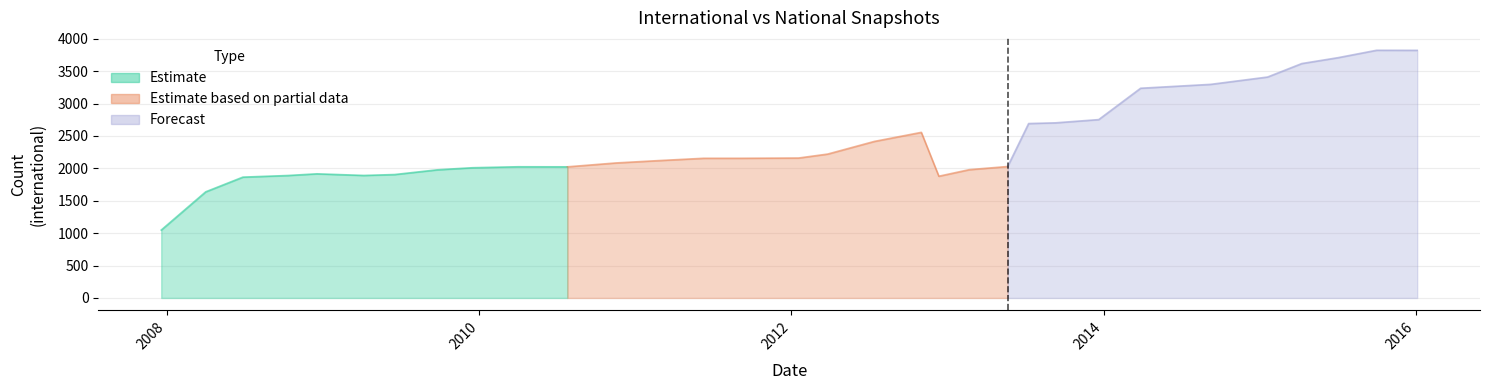

Reading right to left, what are all the values shown in this chart?

international: 2010-04-01=2025	2013-07-09=2692	2012-01-18=2160	2013-12-20=2753	2015-07-03=3709	2015-04-09=3618	2009-09-25=1978	2013-02-20=1980	2015-01-19=3410	2012-03-26=2221	2011-09-05=2156	2008-06-27=1865	2014-09-08=3297	2012-07-13=2416	2012-12-11=1879	2010-11-17=2084	2016-01-04=3822	2009-04-06=1891	2009-06-17=1905	2012-10-31=2556	2010-07-26=2024	2013-05-21=2029	2008-12-17=1916	2015-10-01=3823	2009-12-16=2010	2013-09-10=2703	2014-03-28=3237	2011-02-21=2119	2008-10-10=1890	2011-06-10=2156	2007-12-19=1048	2008-04-01=1638
national: 2010-04-01=0	2013-07-09=0	2012-01-18=0	2013-12-20=0	2015-07-03=0	2015-04-09=0	2009-09-25=0	2013-02-20=0	2015-01-19=0	2012-03-26=0	2011-09-05=0	2008-06-27=0	2014-09-08=0	2012-07-13=0	2012-12-11=0	2010-11-17=0	2016-01-04=0	2009-04-06=0	2009-06-17=0	2012-10-31=0	2010-07-26=0	2013-05-21=0	2008-12-17=0	2015-10-01=0	2009-12-16=0	2013-09-10=0	2014-03-28=0	2011-02-21=0	2008-10-10=0	2011-06-10=0	2007-12-19=0	2008-04-01=0